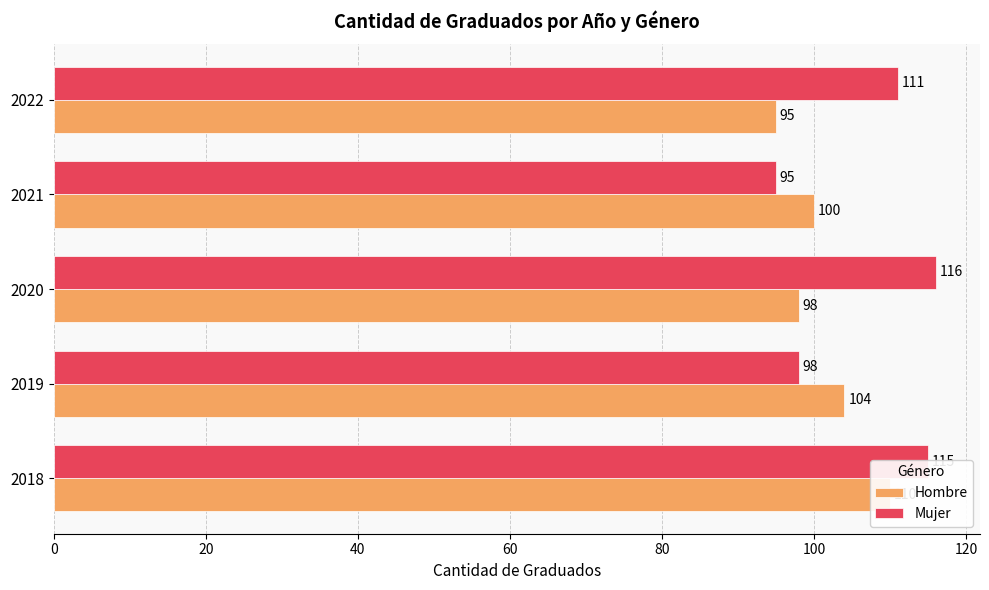

What is the difference between the Mujer values at 2021 and 2019?

3